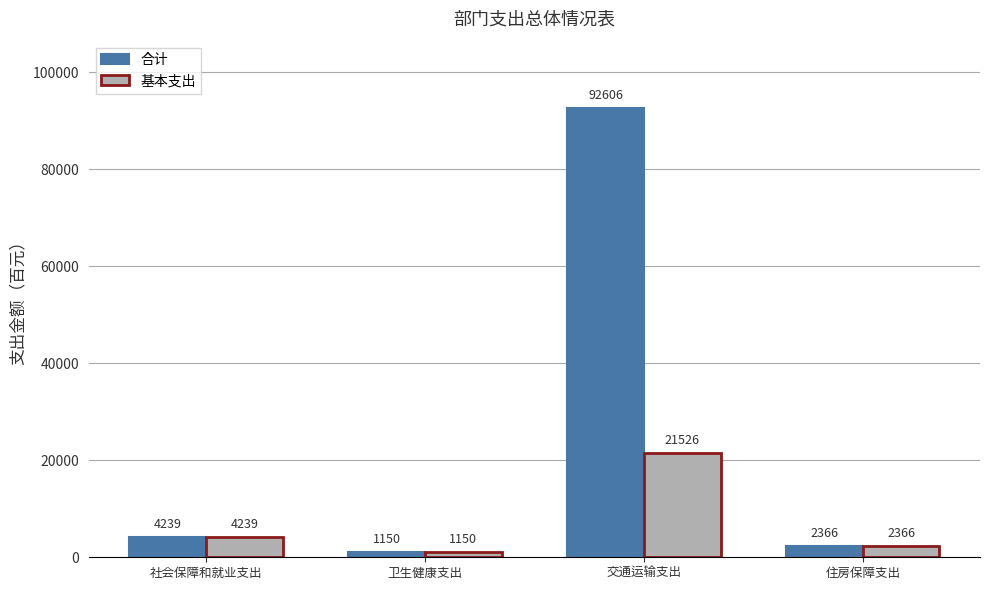

List the series in order of their peak value, highest first.

合计, 基本支出